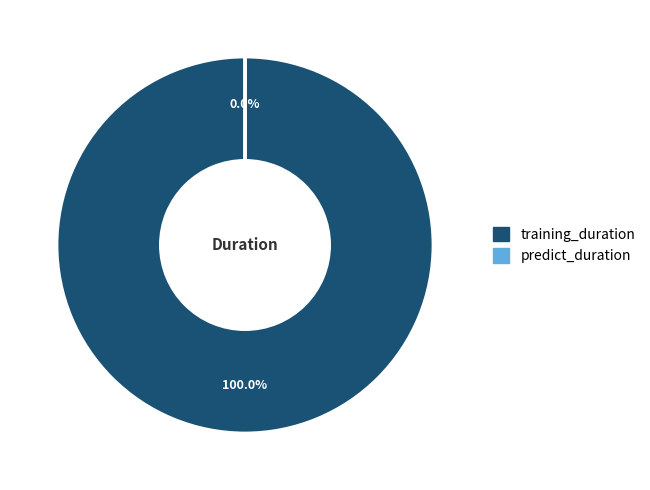

To the nearest percent, what is the difference between the predict_duration and training_duration slice percentages?

100%